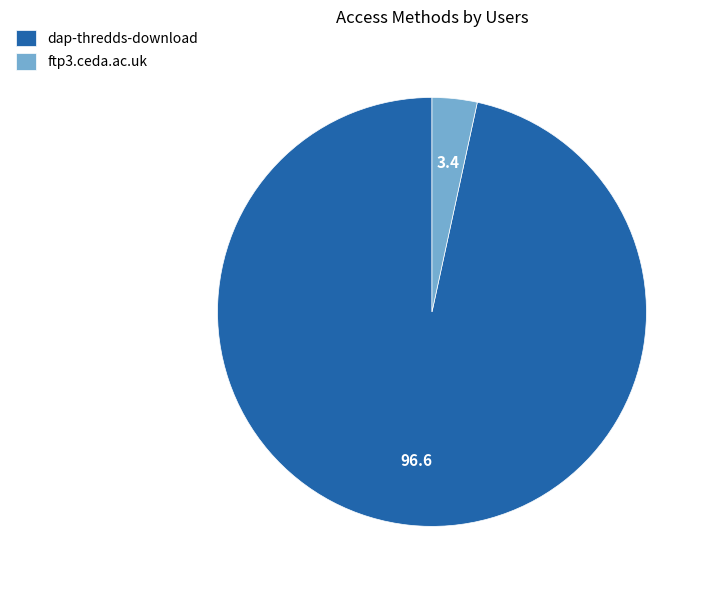

Is it true that dap-thredds-download is 88% of the pie?

False